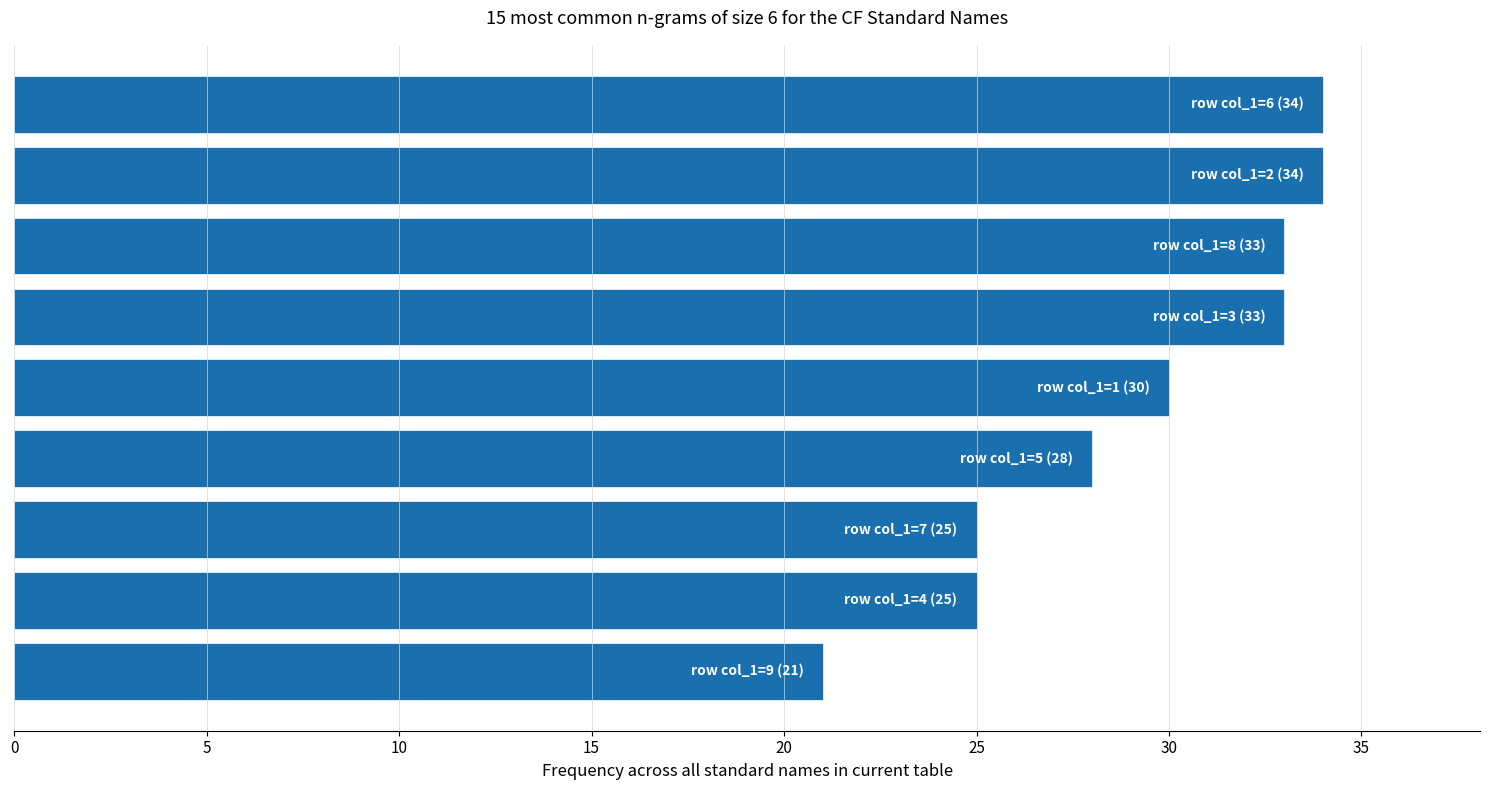

Reading bottom to top, transcribe all the data shown in this chart.

21	25	25	28	30	33	33	34	34